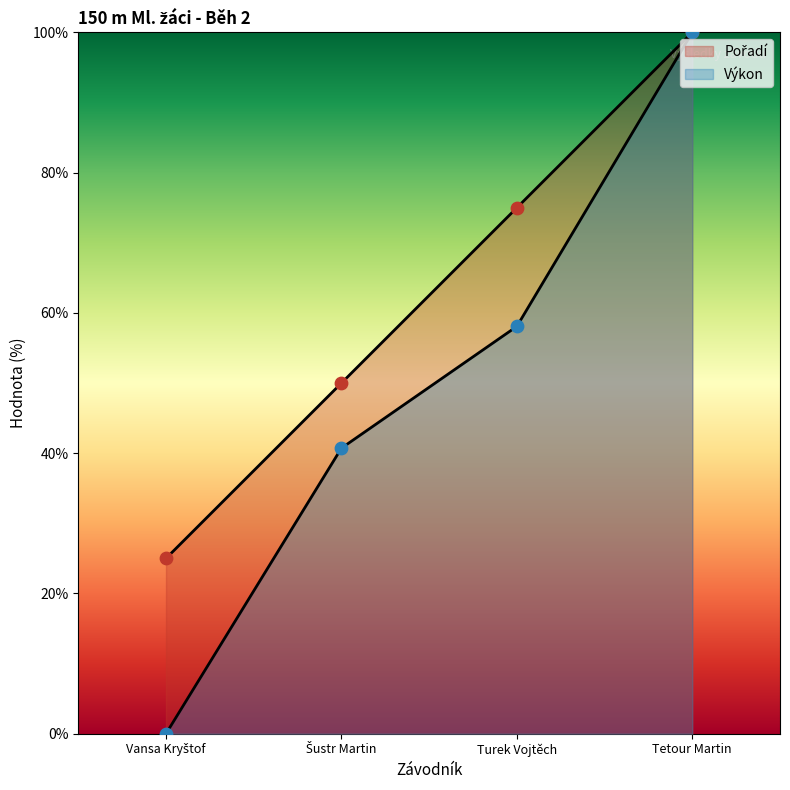

Which series has the largest total across all categories?

Pořadí